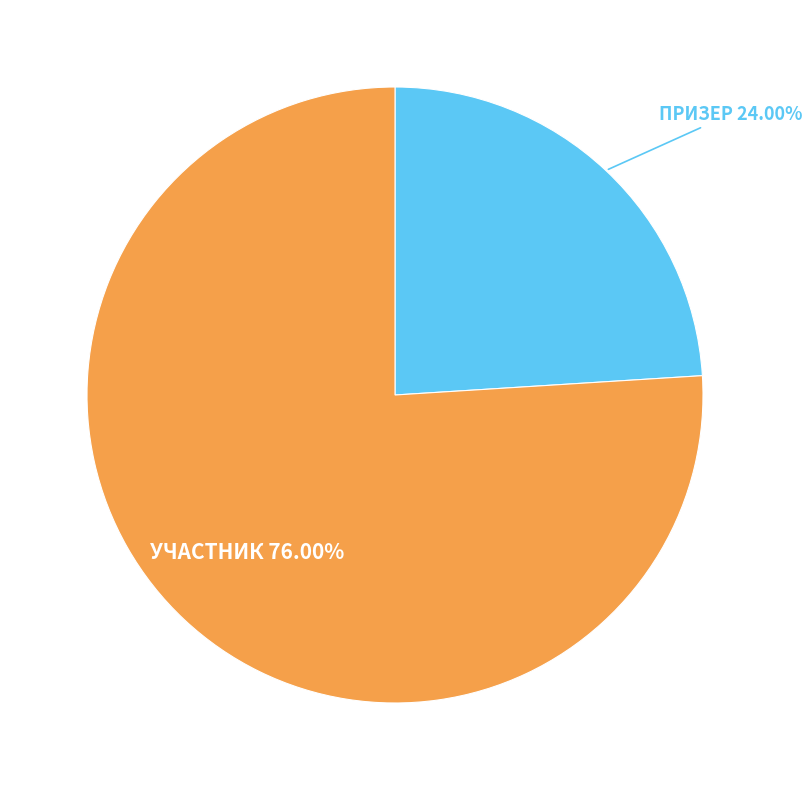

Is there a majority slice in this chart?

Yes